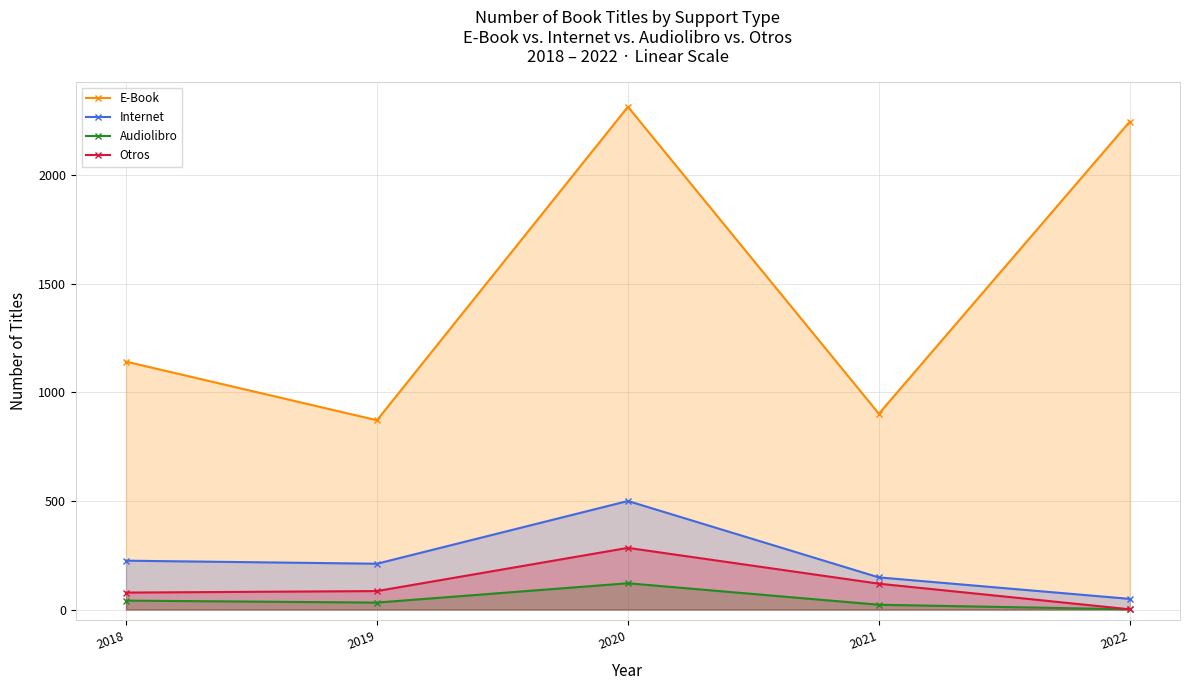

True or false: Otros and Internet intersect in this chart.

False